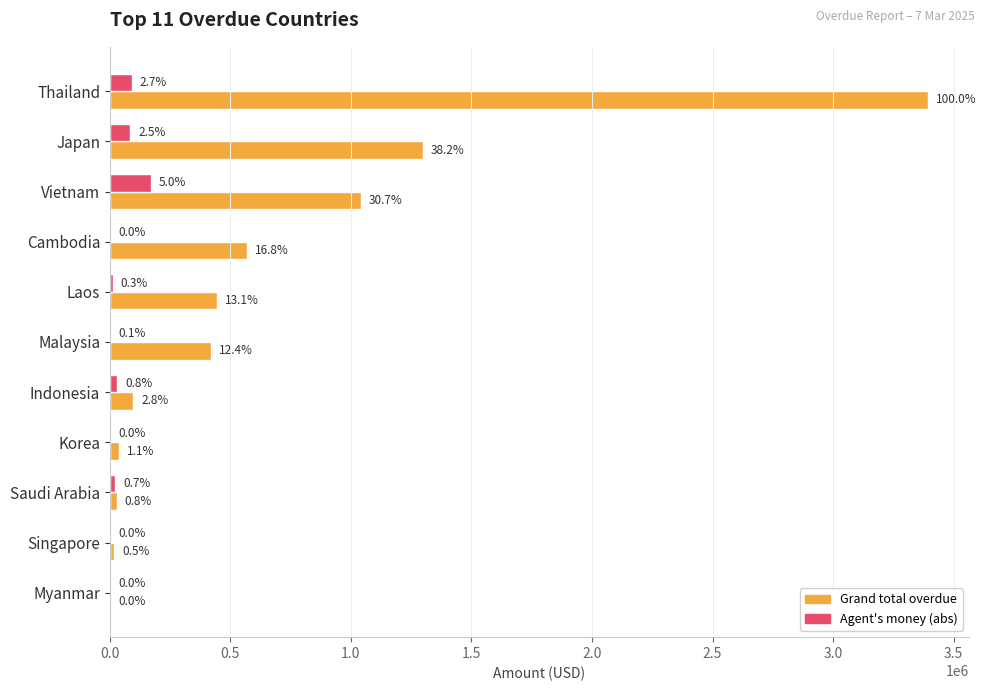

At how many categories does at least one series exceed 3258554?

1